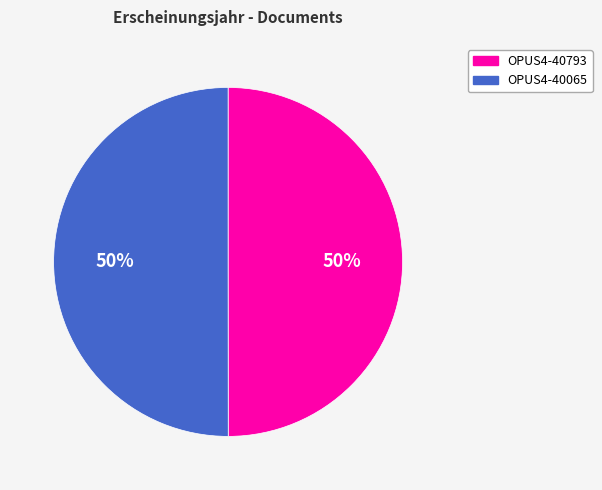

Is it true that OPUS4-40793 is 64% of the pie?

False